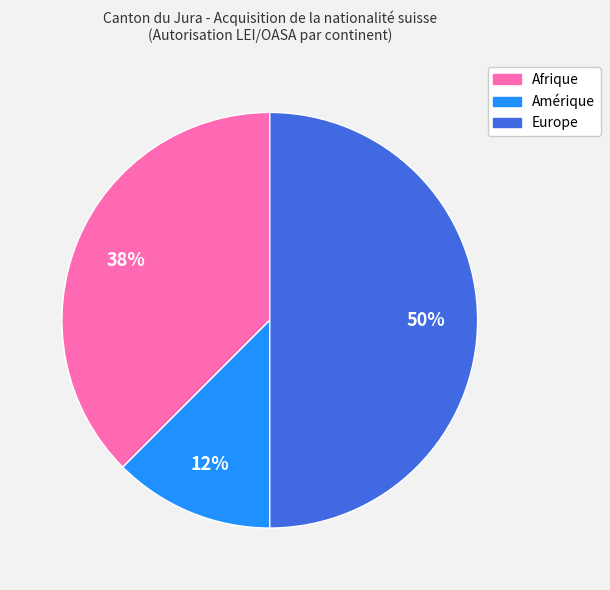

To the nearest percent, what is the average slice percentage?

33%